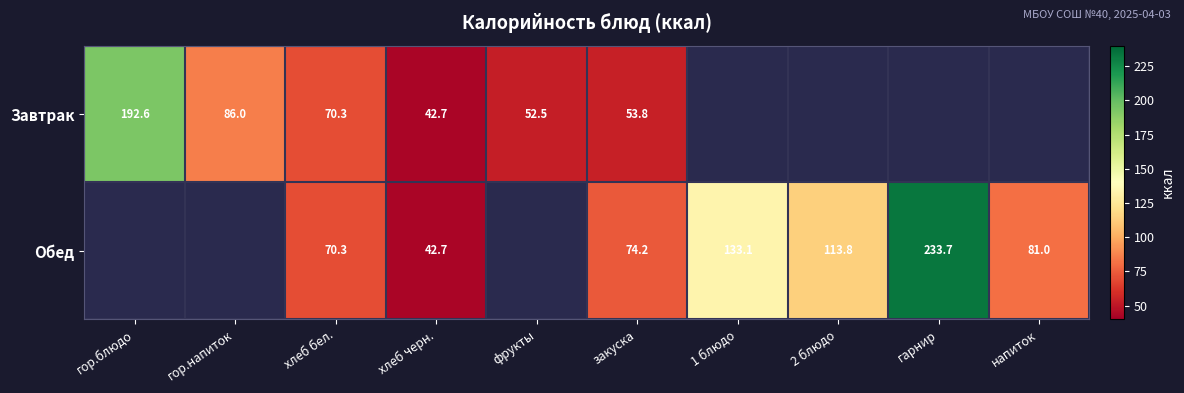

What is the total value across all series at хлеб черн.?

85.4